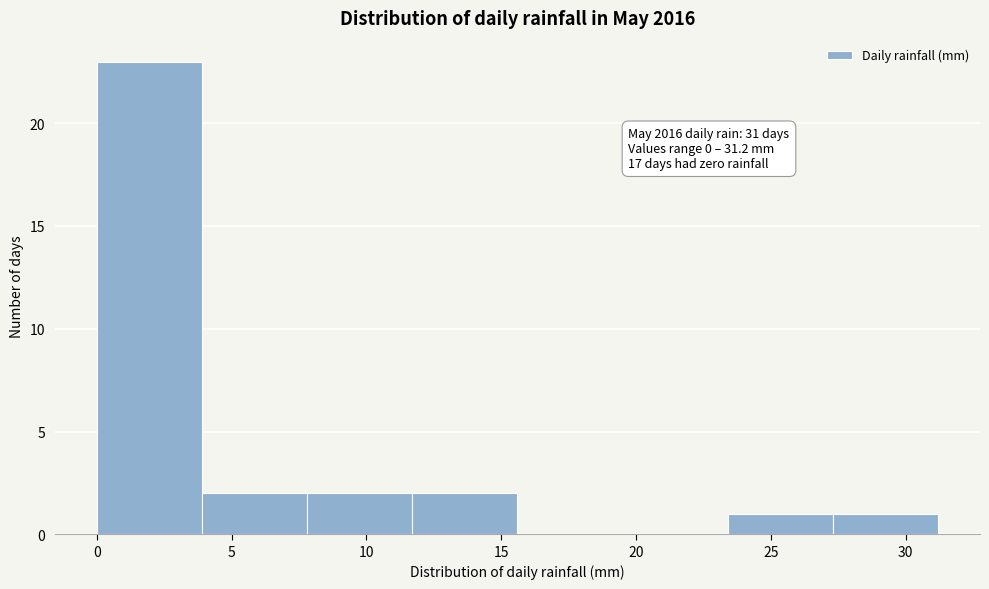

Which range on the x-axis has the tallest bar?

0.0 to 3.9